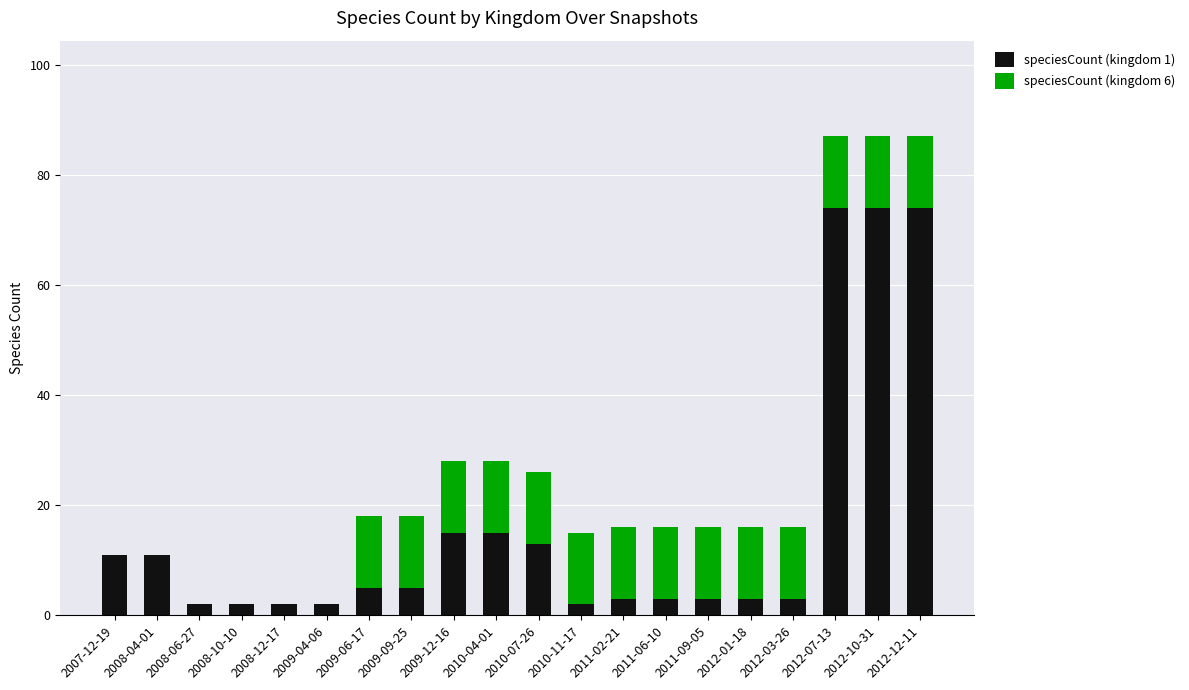

What is the total value across all series at 2011-06-10?

16